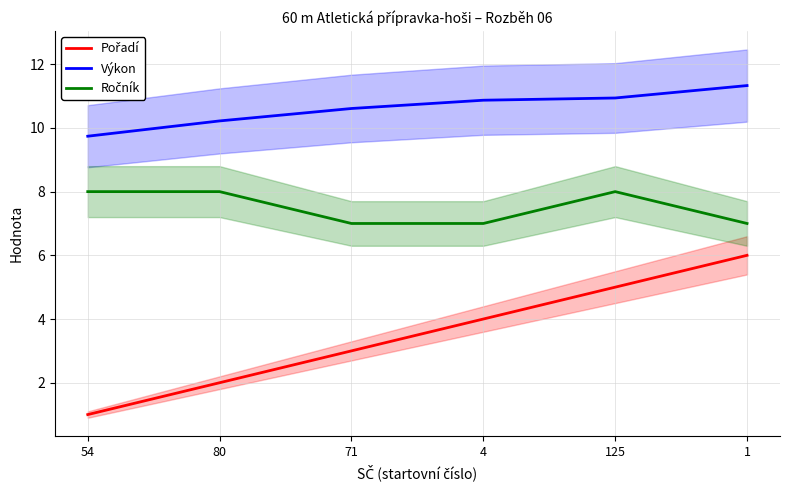

True or false: Výkon has a value of 18.3 at 71.

False